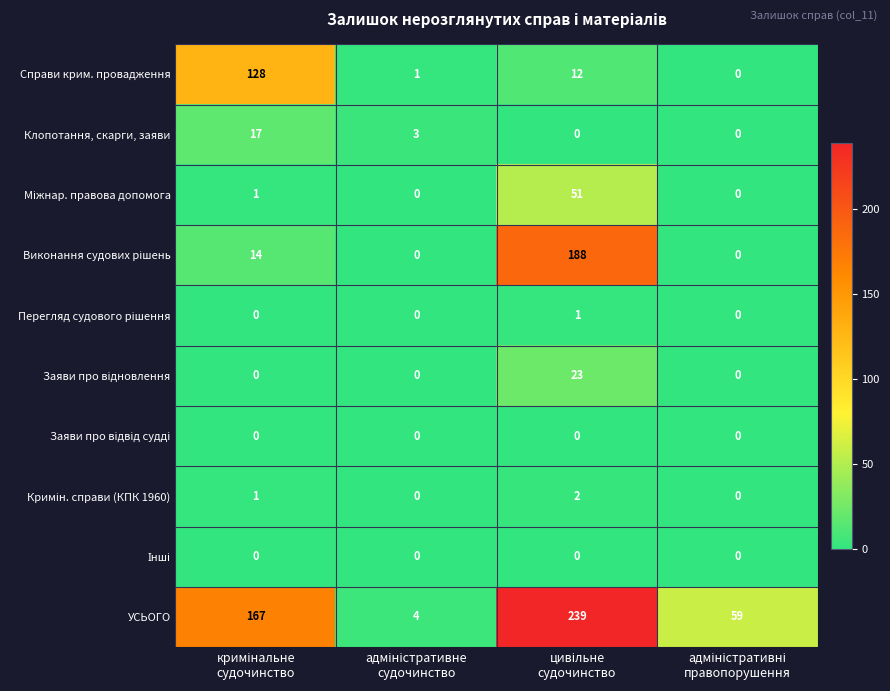

What is the greatest value displayed?

239